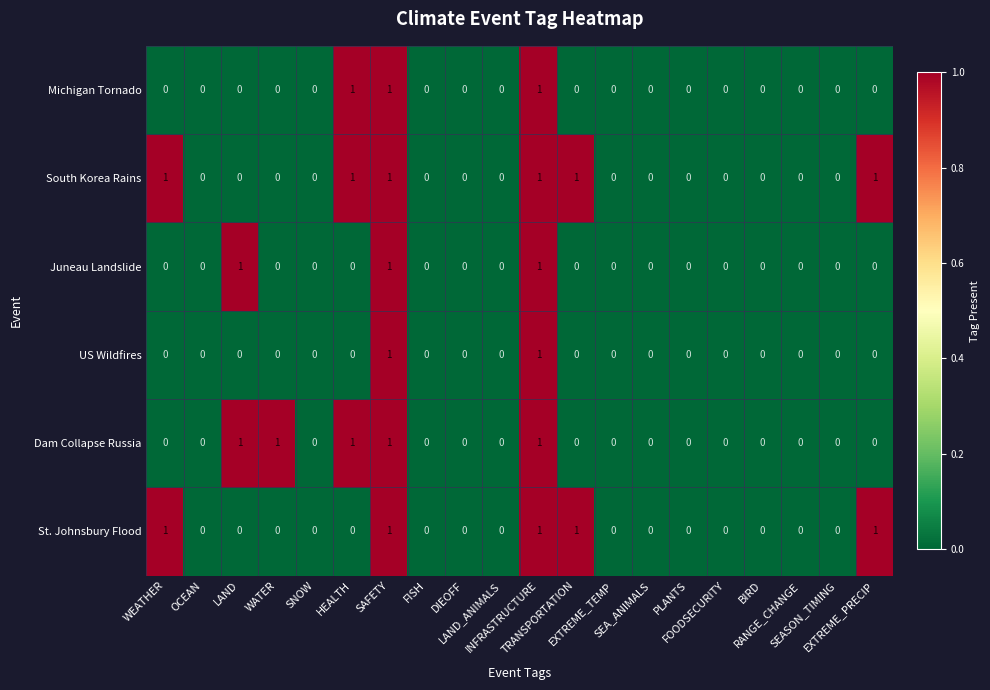

What is the sum of all Dam Collapse Russia values?

5